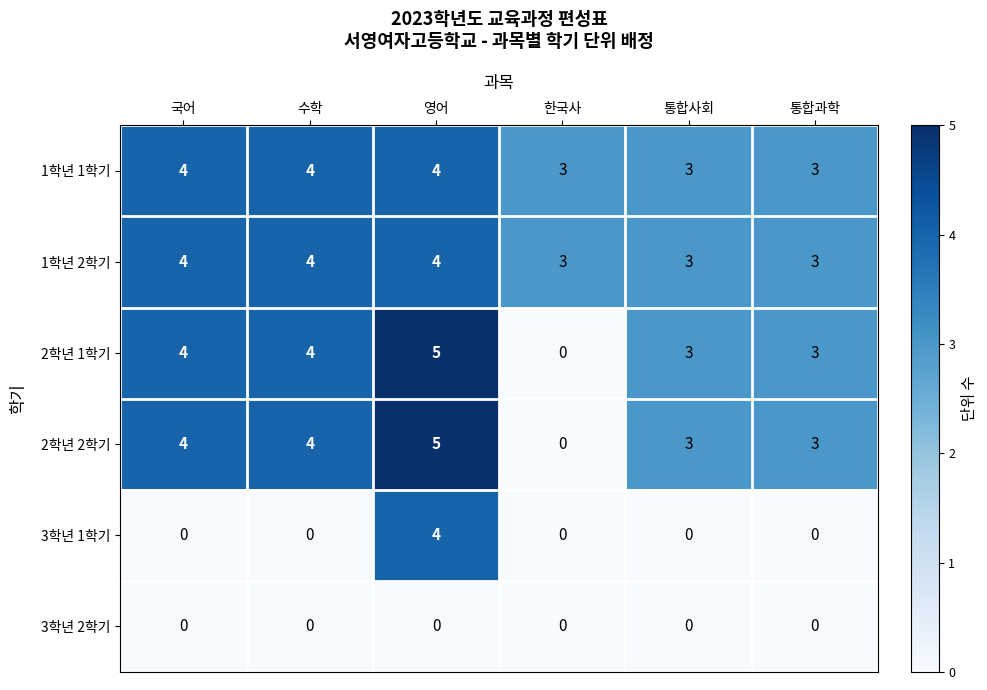

What is the approximate value of 2학년 1학기 at 통합과학?

3